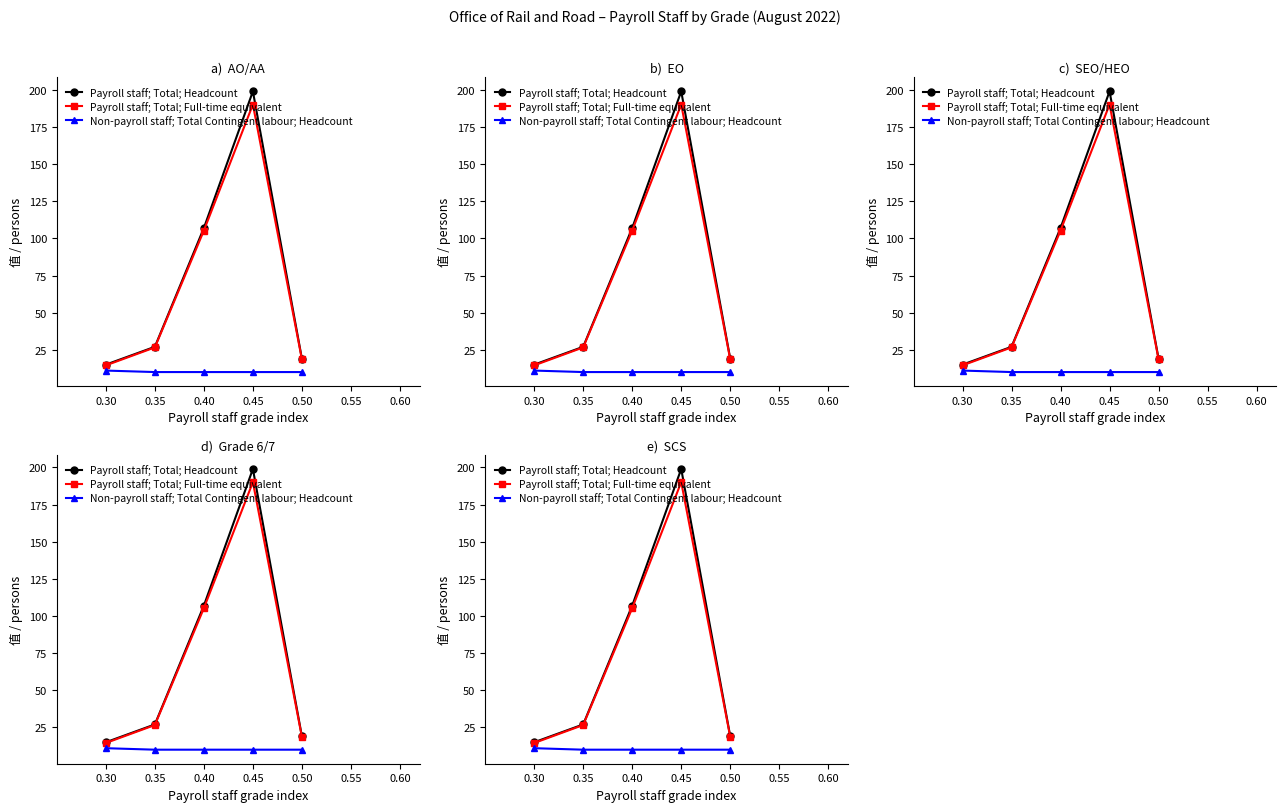

The value of Payroll staff; Total; Headcount at 0.30 is 15.0. True or false?

True